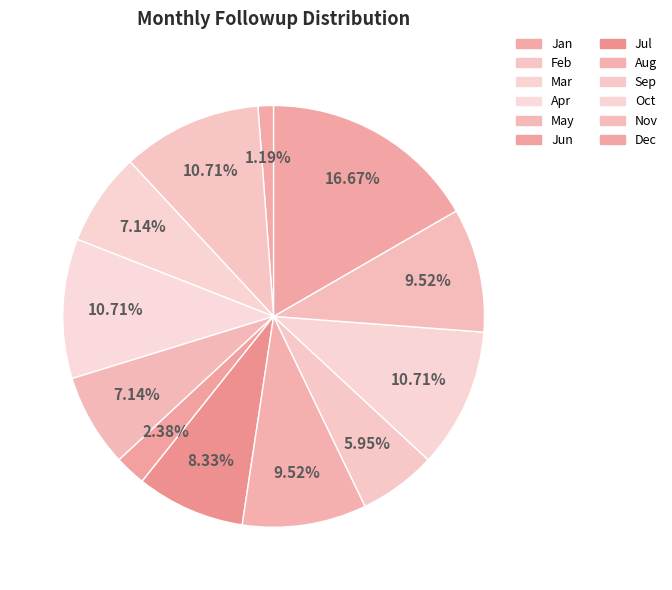

What percentage do Oct and Sep together represent?

16.7%